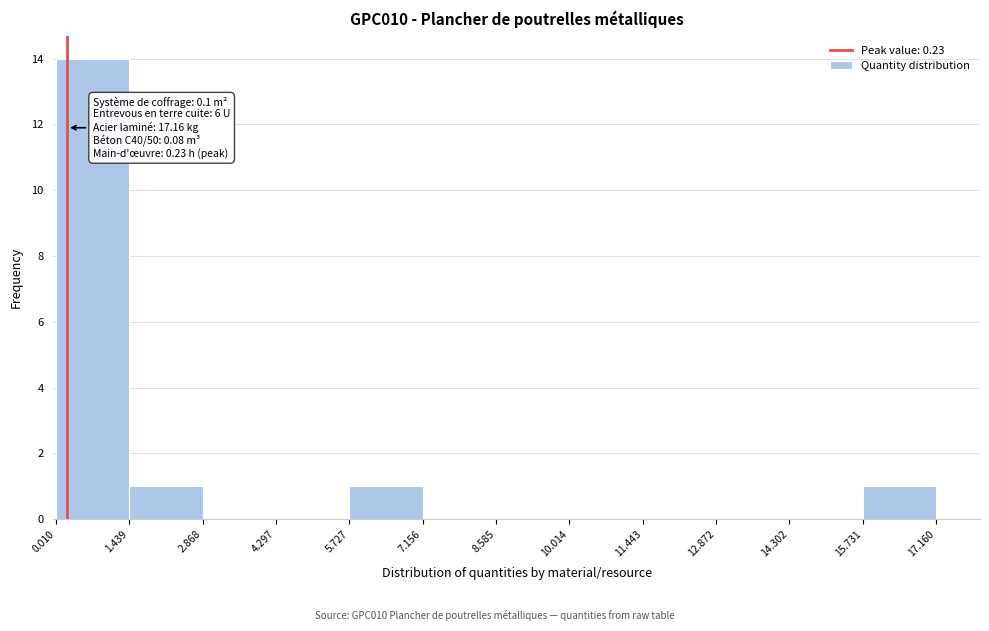

Over which range of the x-axis is the bar tallest?

0.010 to 1.439